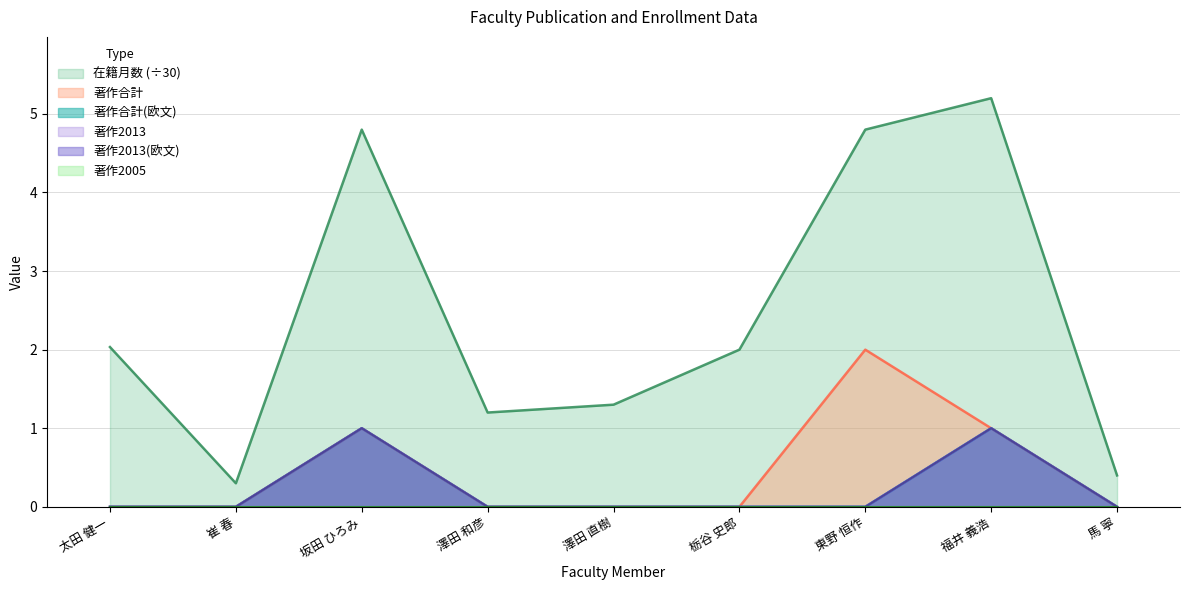

Which category has the lowest value in the 著作合計 series?

太田 健一